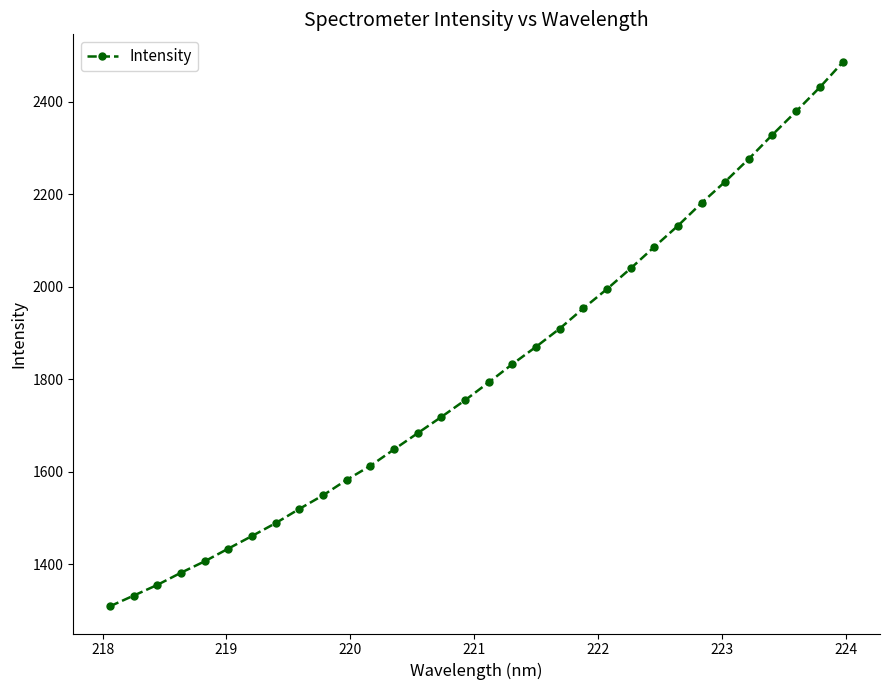

What is the difference between the second highest and second lowest values?

1098.5